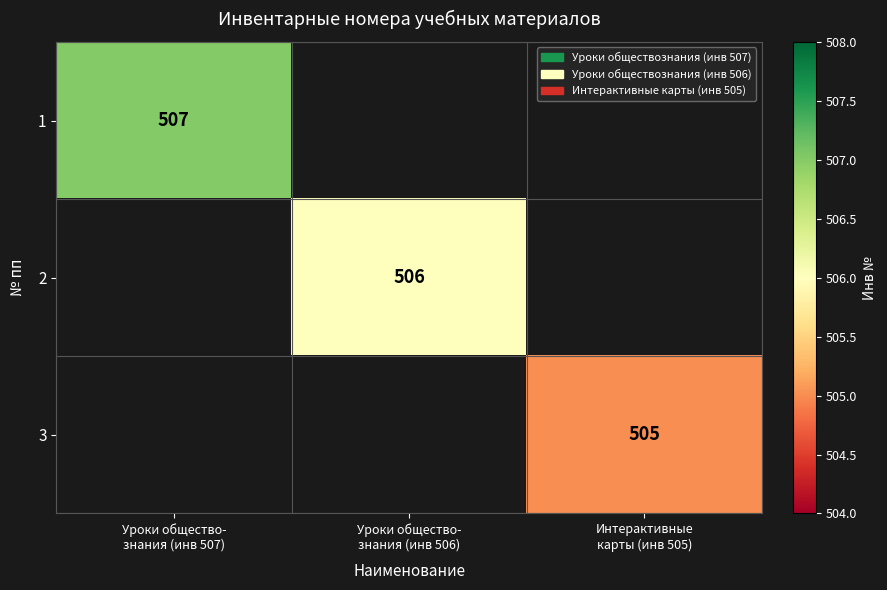

True or false: 2 has a value of 506.0 at Уроки общество- знания (инв 506).

True